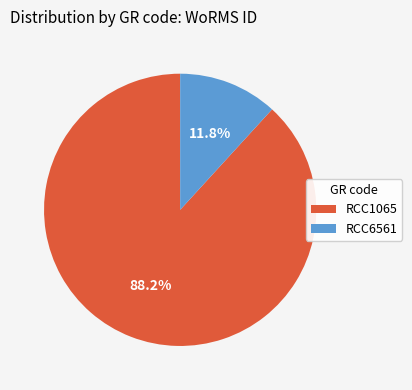

To the nearest percent, what percentage of the pie is RCC6561?

12%